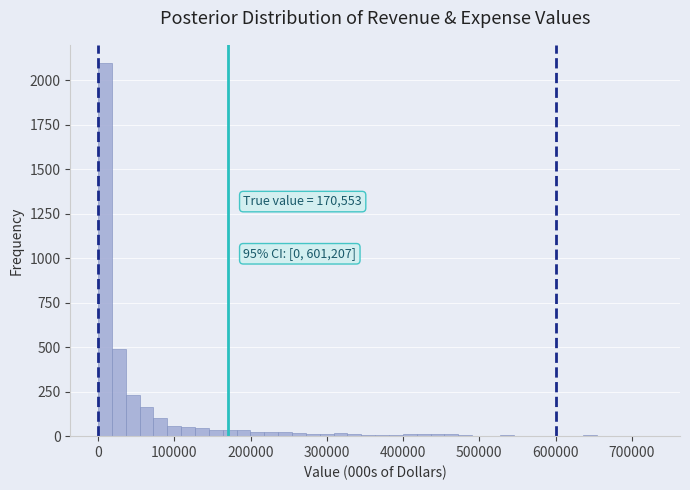

Around what value on the x-axis is the tallest bar? Give the approximate position of its centre, as read against the axis.

10000